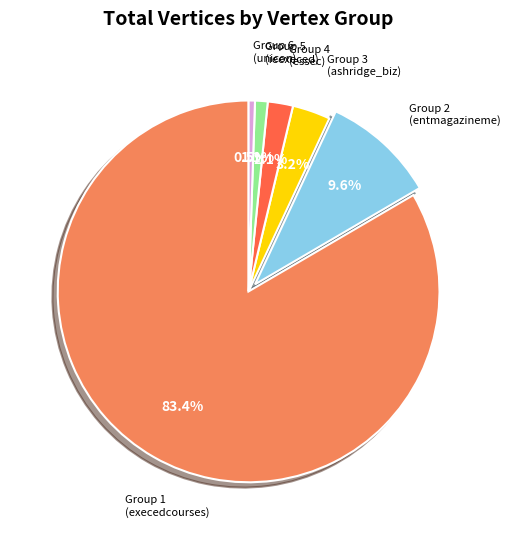

Is there any slice that represents more than half of the pie?

Yes